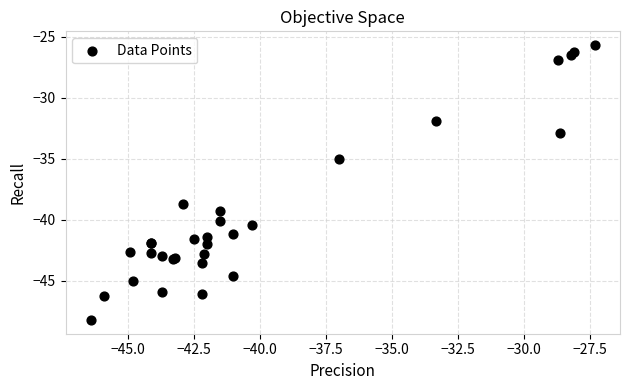

What Y value in the scatter plot is closest to -36?

-35.0